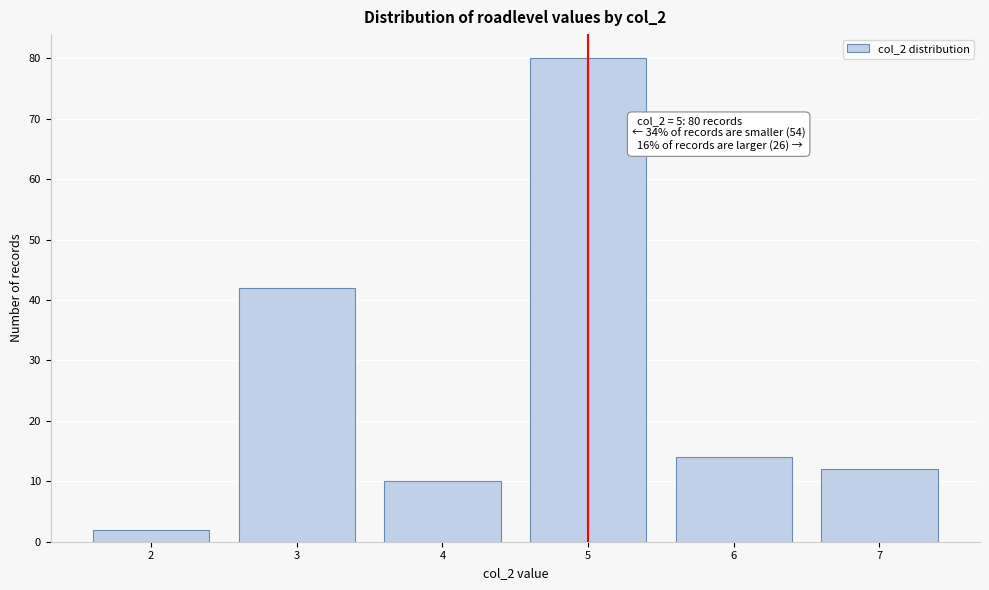

Reading right to left, transcribe all the data shown in this chart.

7=12	6=14	5=80	4=10	3=42	2=2